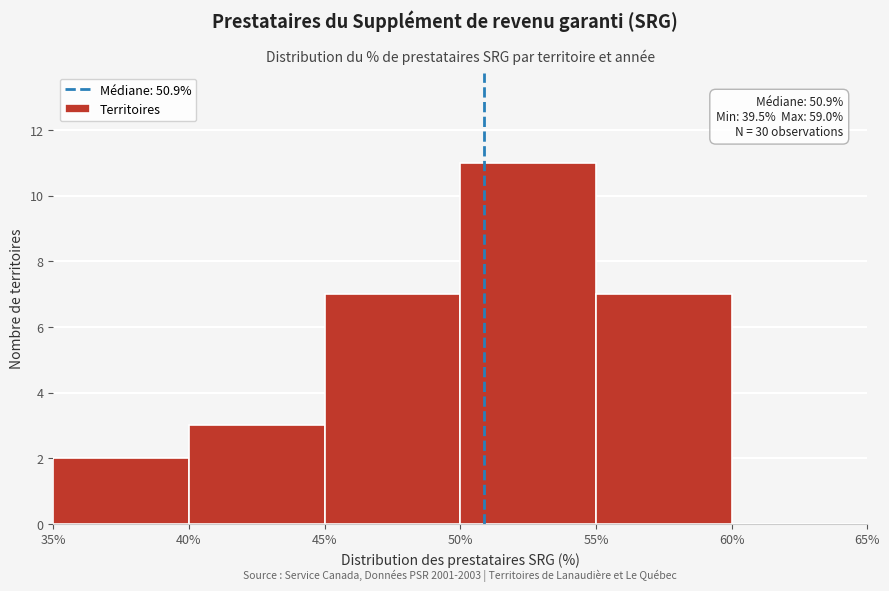

Over which range of the x-axis is the bar tallest?

50% to 55%